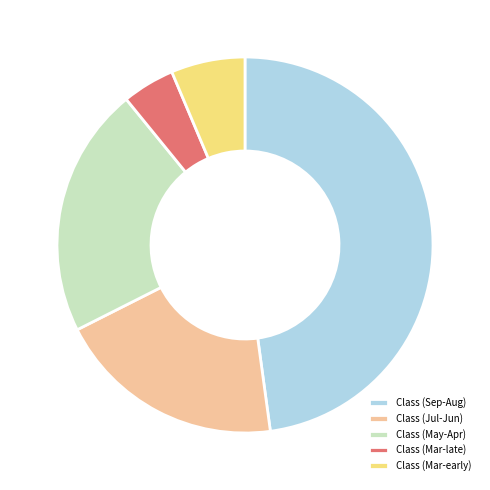

How many slices are in this pie chart?

5